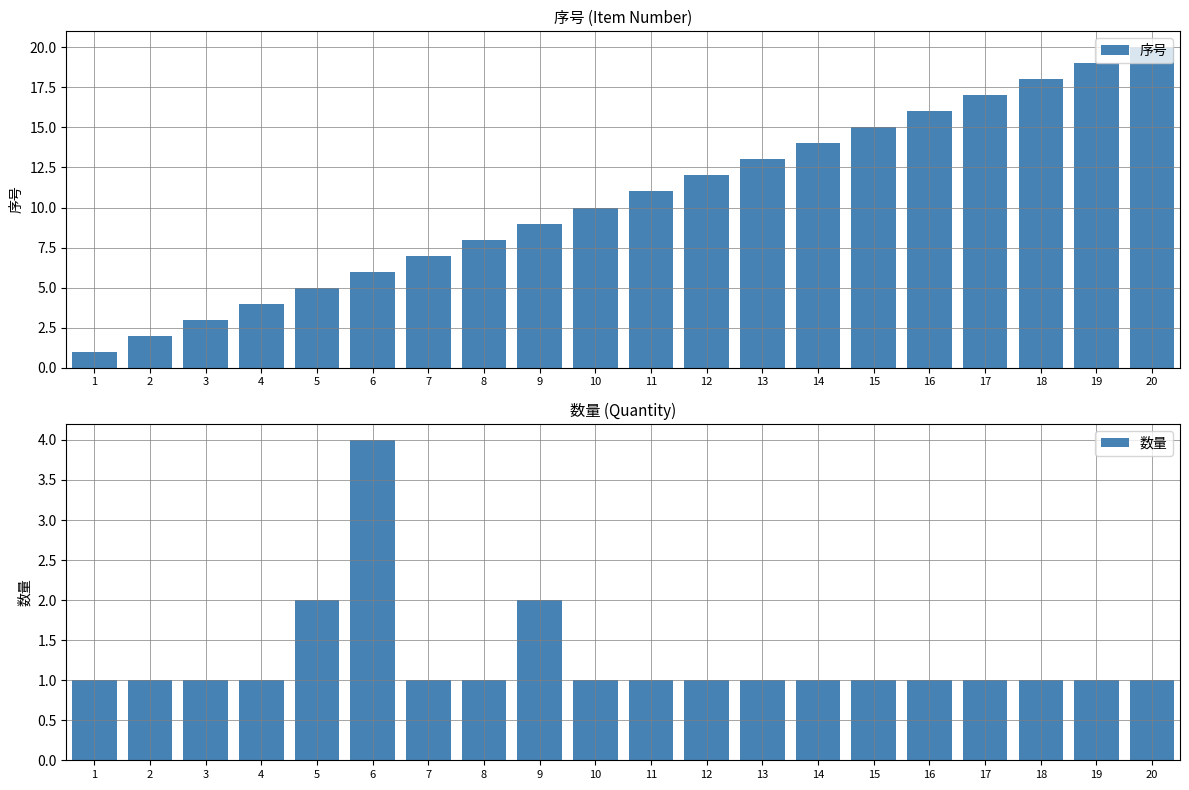

Which series has the largest range (max minus min)?

序号